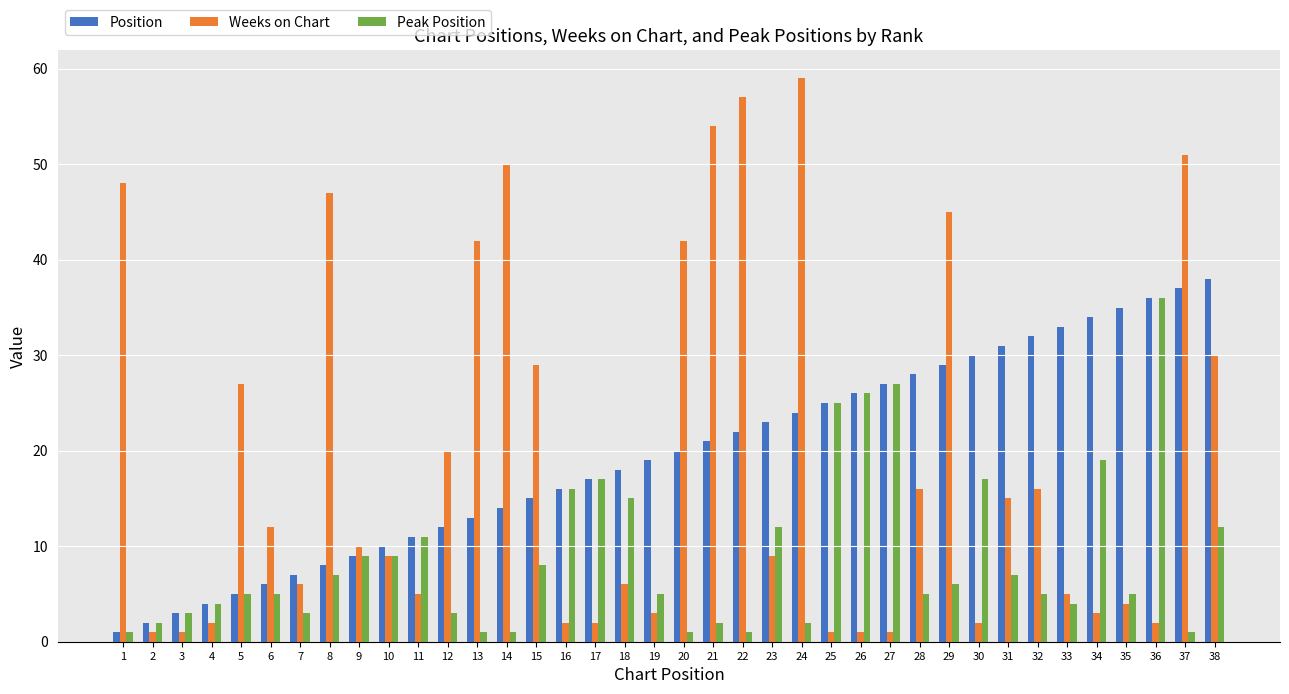

What is the difference between the highest and lowest values at 28?

23